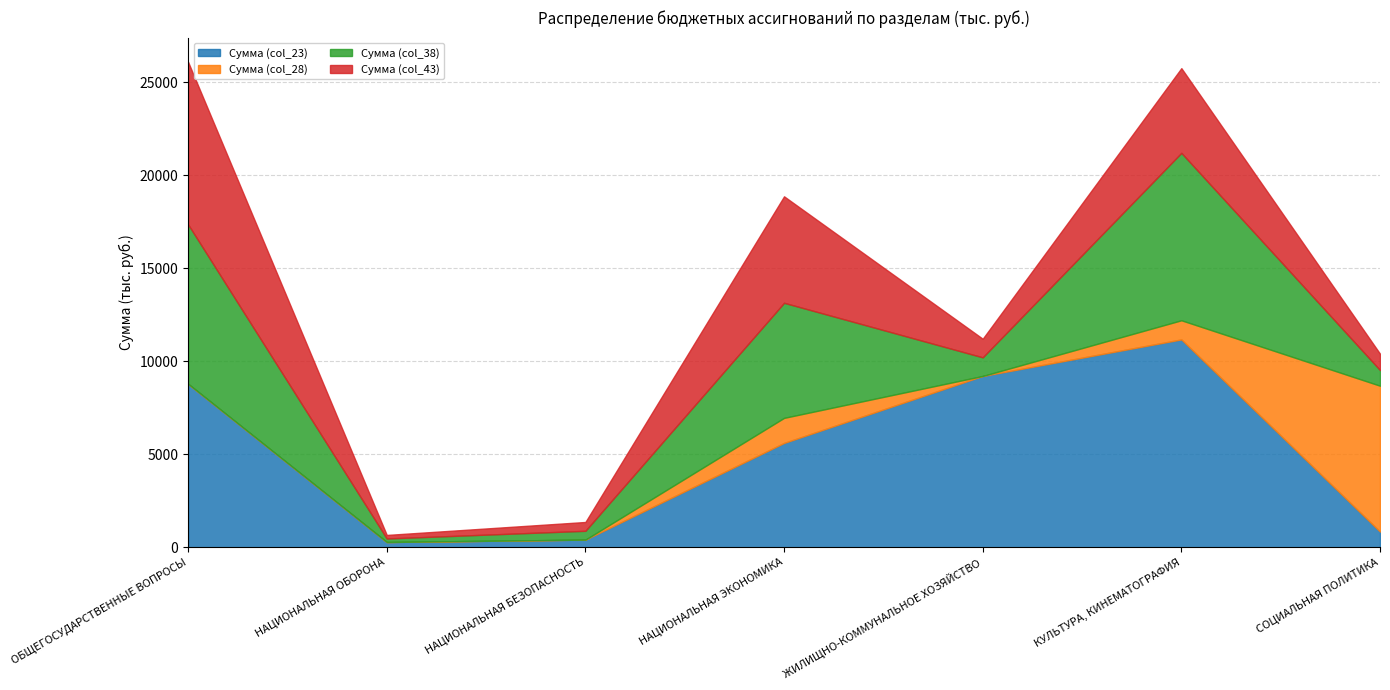

What is the label of the 6th point from the left?

КУЛЬТУРА, КИНЕМАТОГРАФИЯ